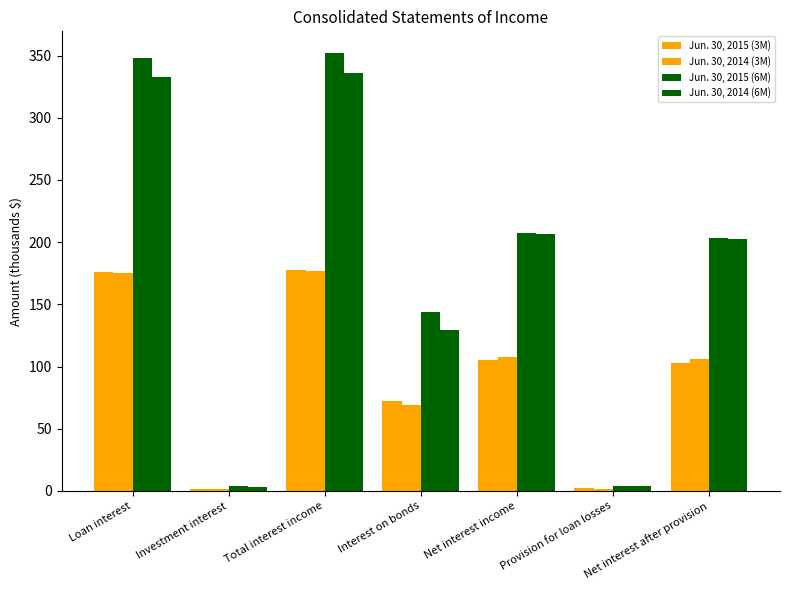

Rank the series by their maximum value, from lowest to highest.

Jun. 30, 2014 (3M), Jun. 30, 2015 (3M), Jun. 30, 2014 (6M), Jun. 30, 2015 (6M)